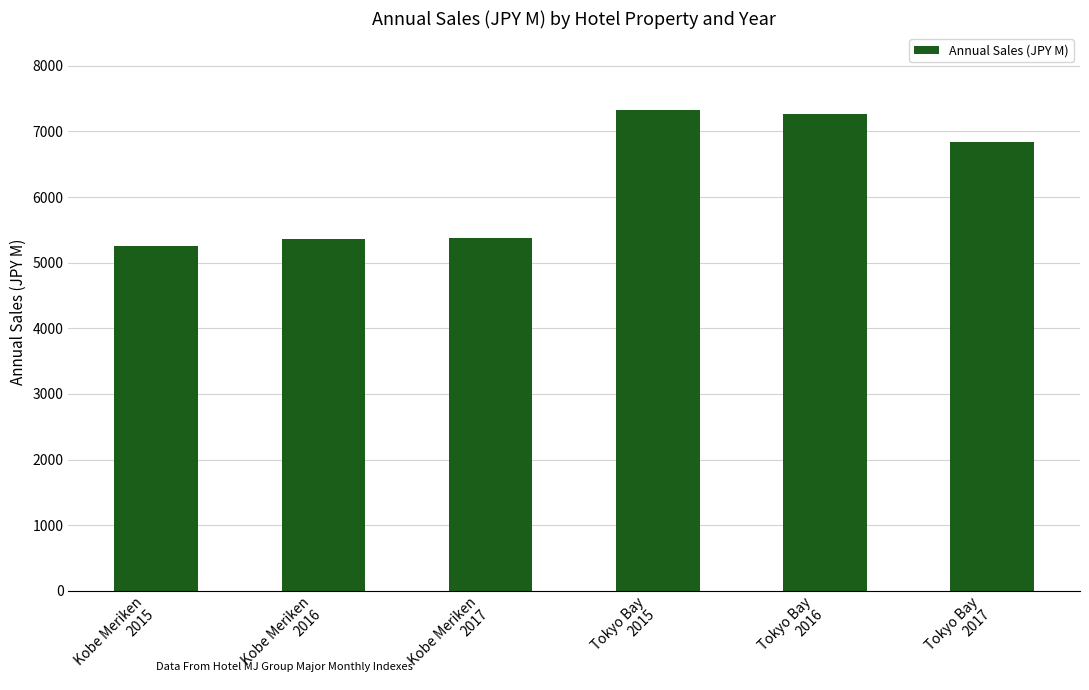

What is the value of the 4th bar from the left?

7322